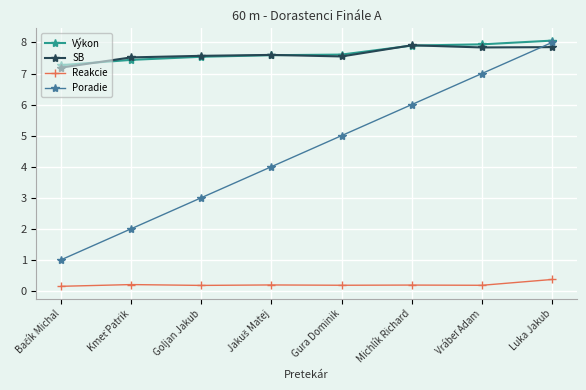

At which category is the sum across all series the highest?

Luka Jakub